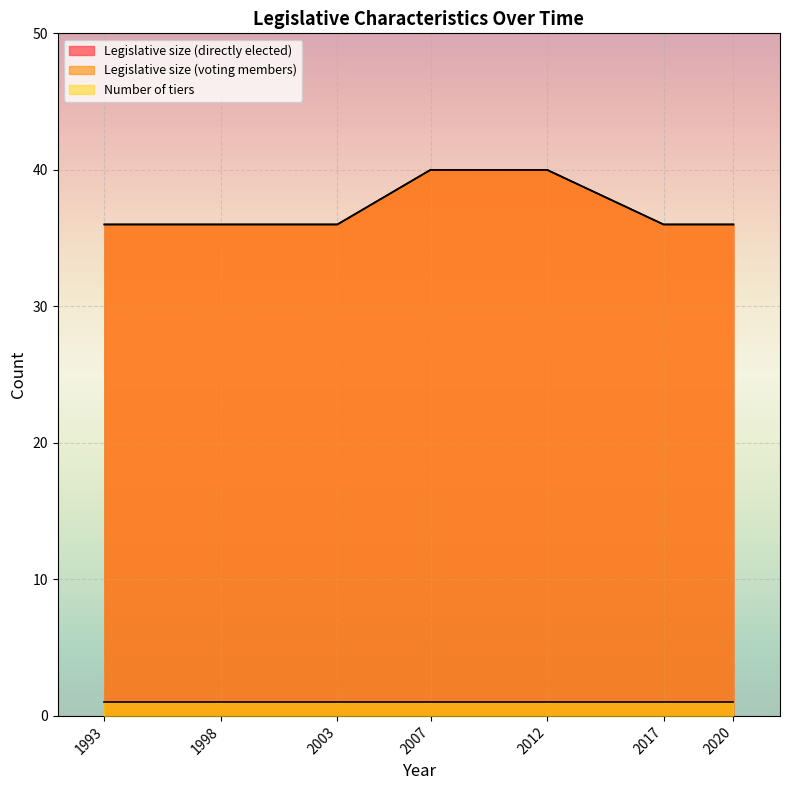

Rank the categories by Legislative size (voting members) value from lowest to highest.

1993, 1998, 2003, 2017, 2020, 2007, 2012